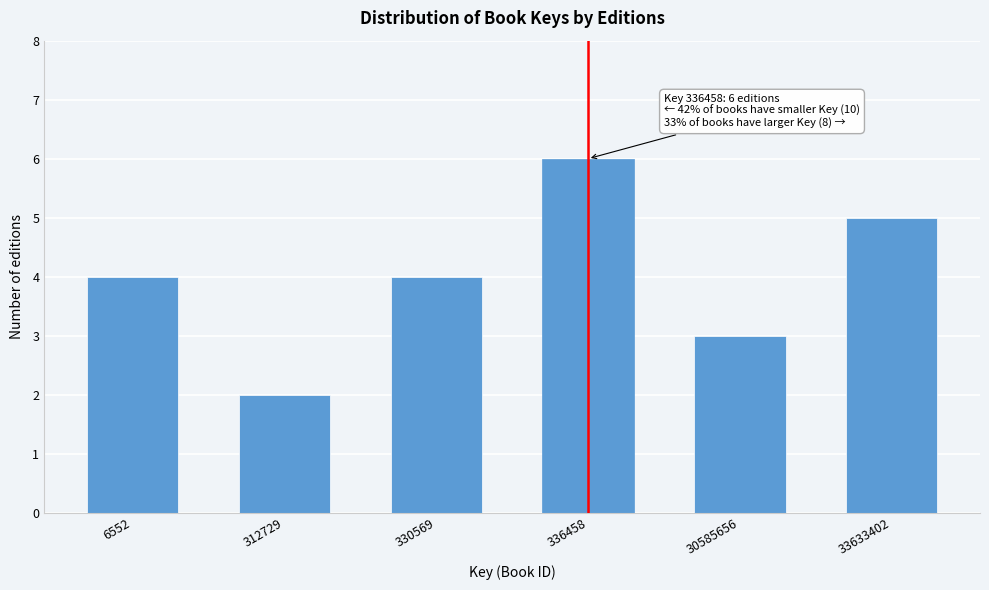

Reading left to right, list all the values displayed in this chart.

4	2	4	6	3	5